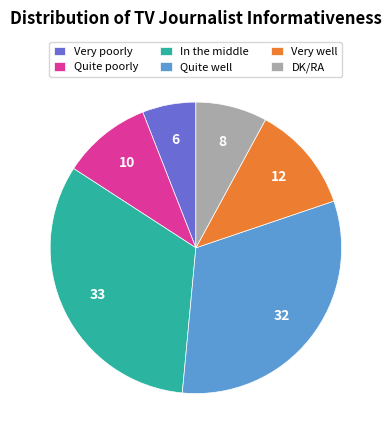

Is there a majority slice in this chart?

No